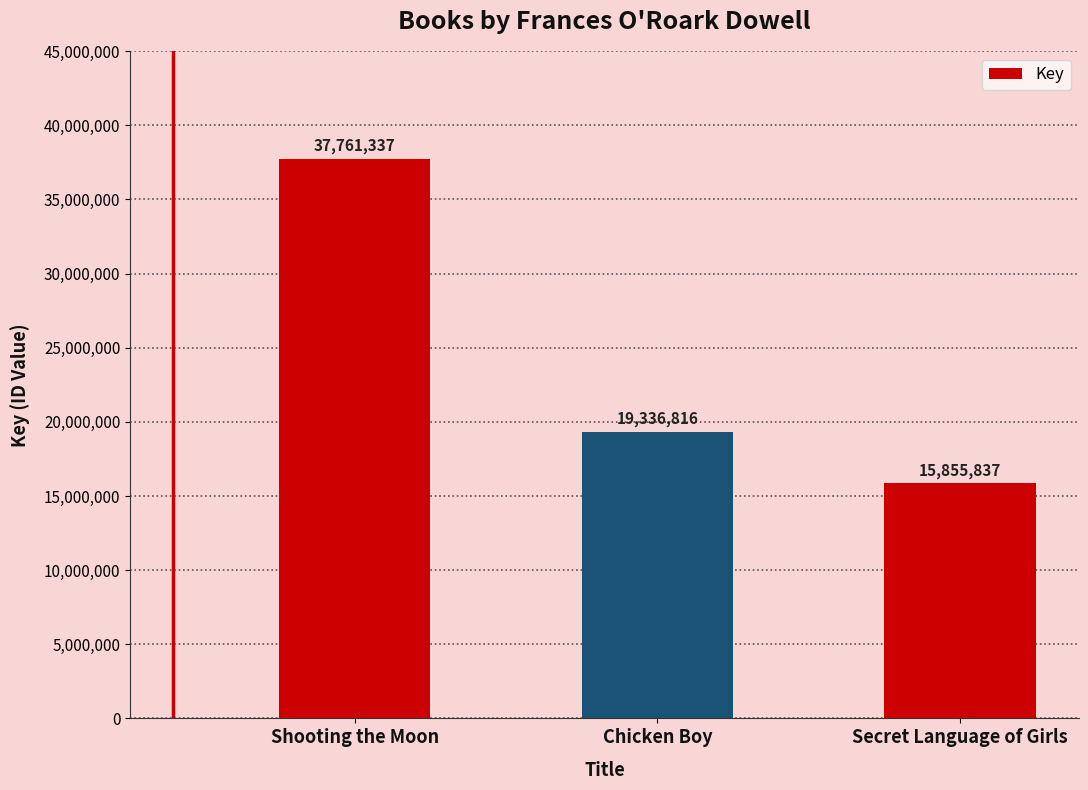

How many distinct data groups are displayed?

1